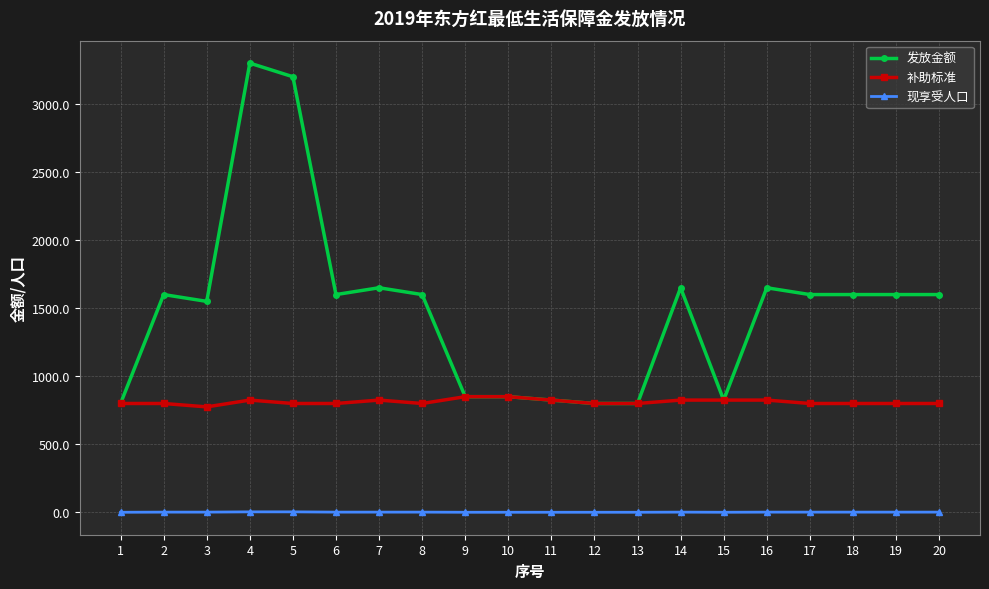

What is the sum of all 现享受人口 values?

37